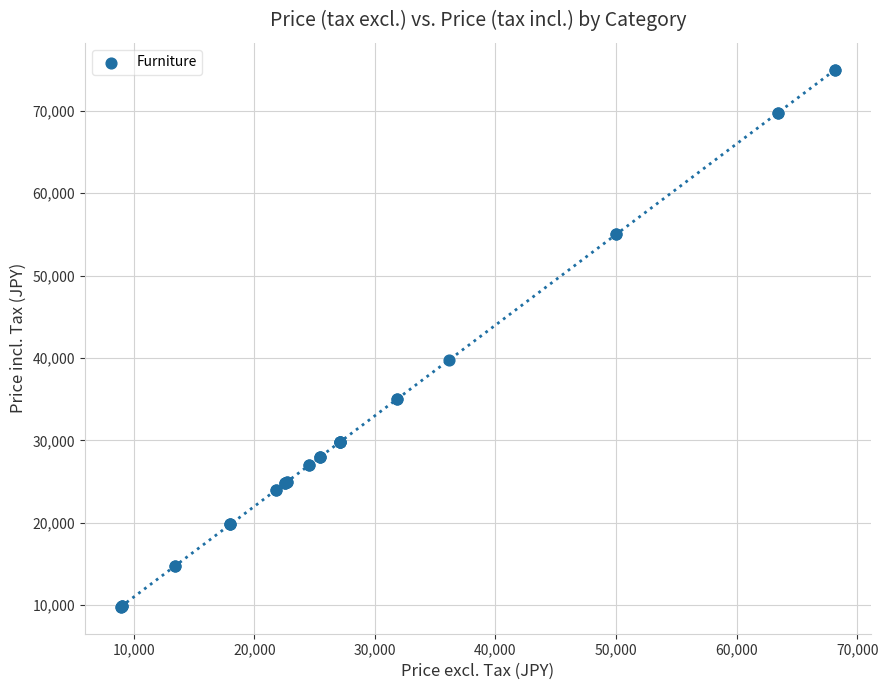

What Y value in the scatter plot is closest to 42400?

39800